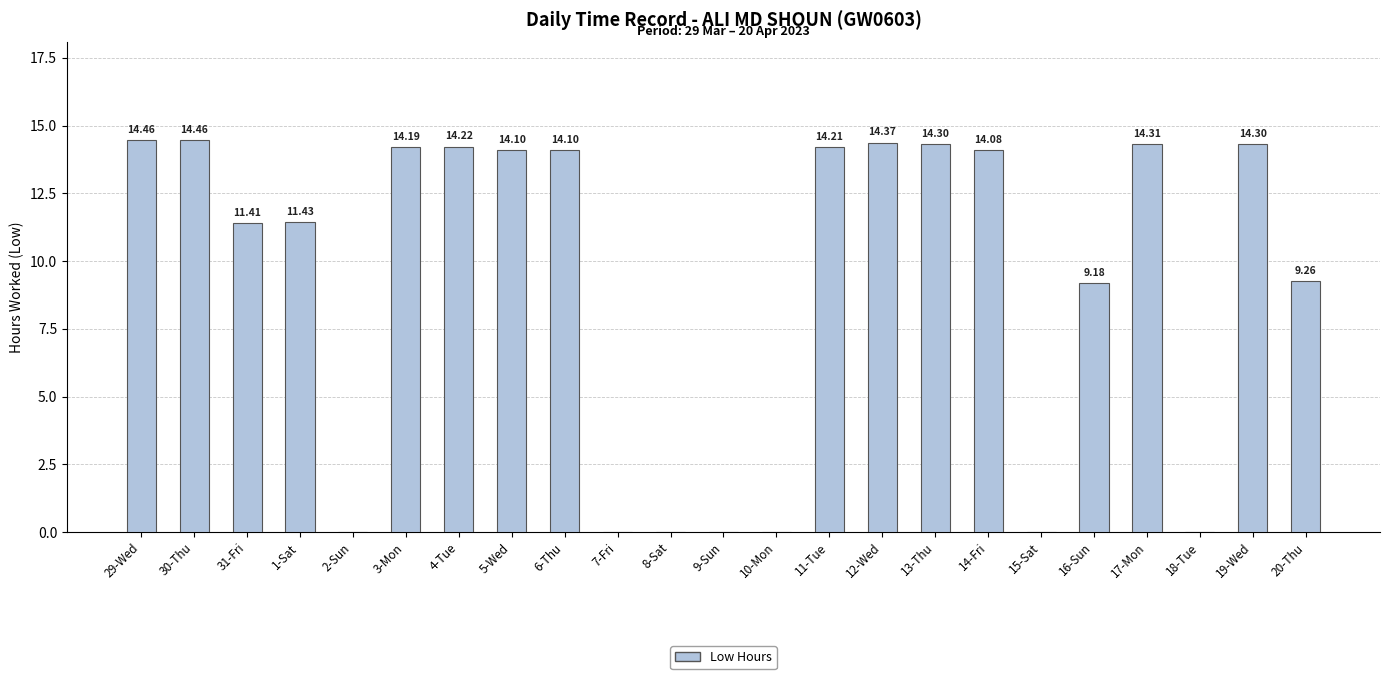

The value at 4-Tue is 14.2. True or false?

True